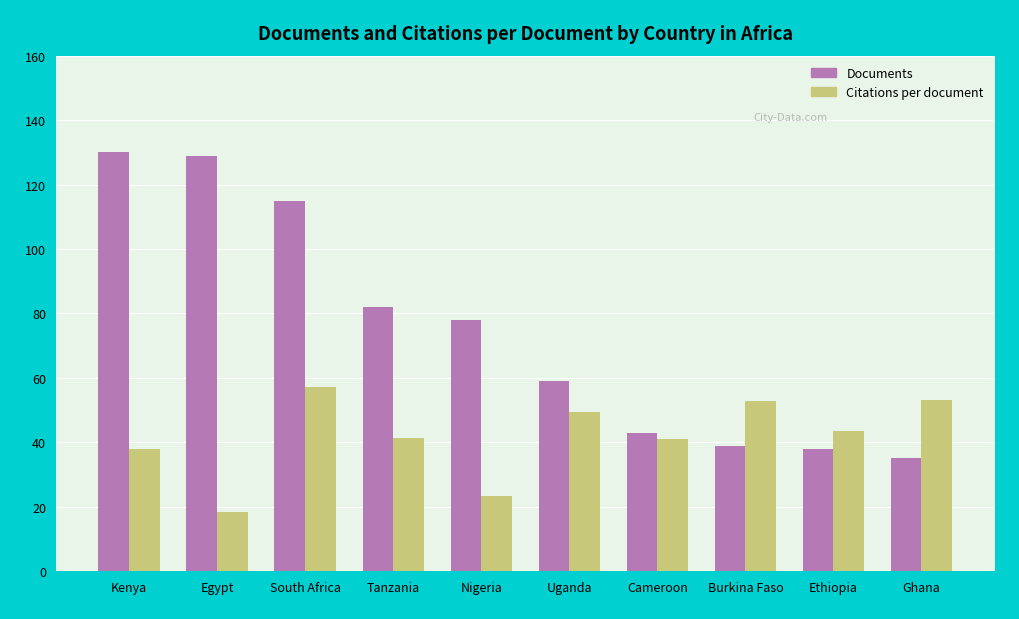

Between Burkina Faso and Ethiopia, which series saw the biggest shift?

Citations per document